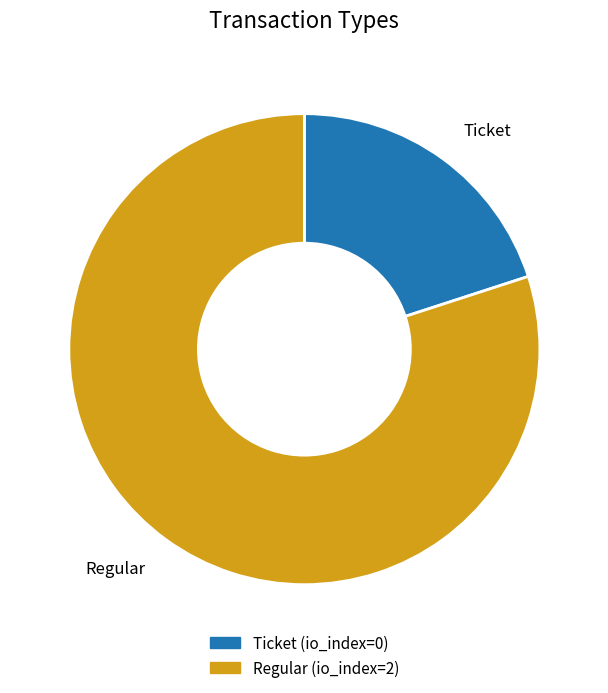

Between Ticket and Regular, which is larger?

Regular